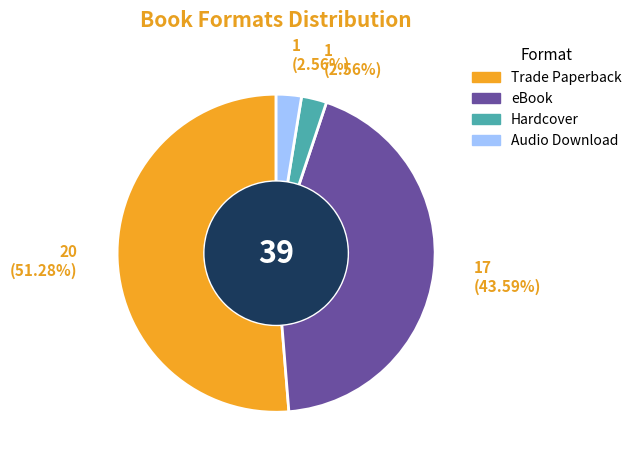

To the nearest percent, what percentage of the pie is Trade Paperback?

51%